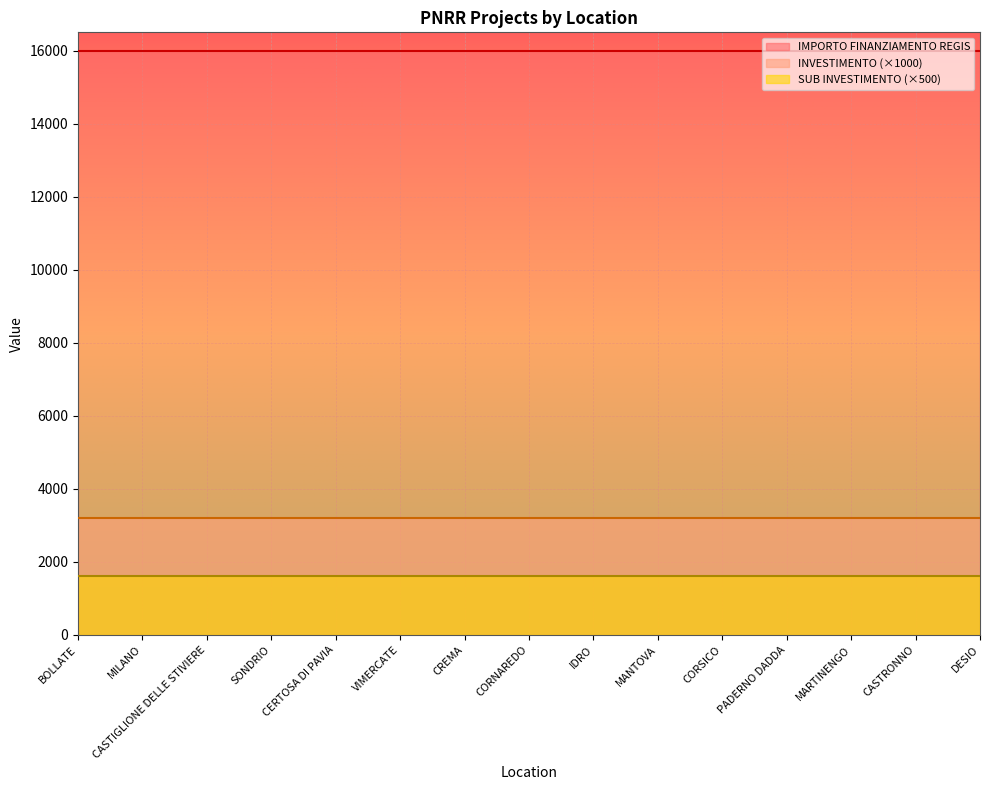

What position from the right is SONDRIO?

12